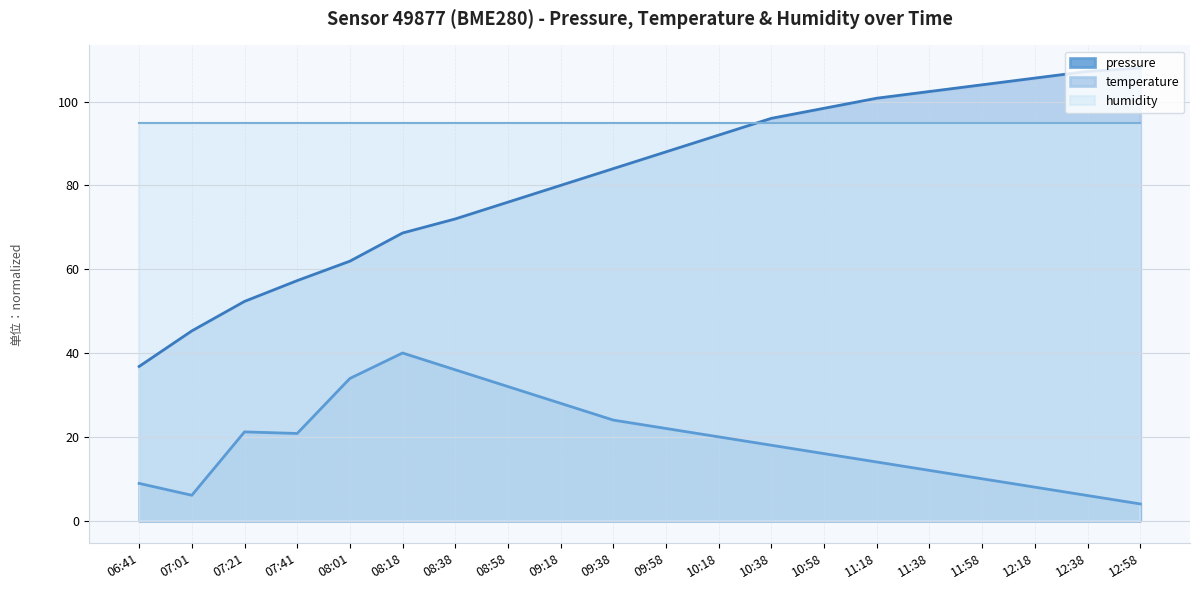

What are all the series names shown in the legend?

pressure, temperature, humidity